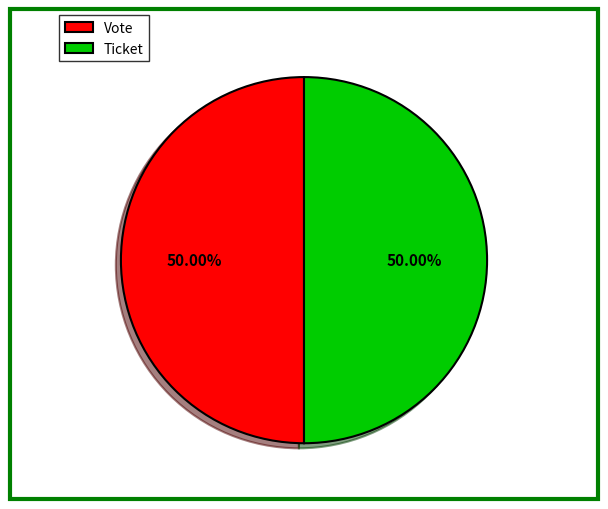

What is the ratio of the value at Ticket to the value at Vote?

1.0